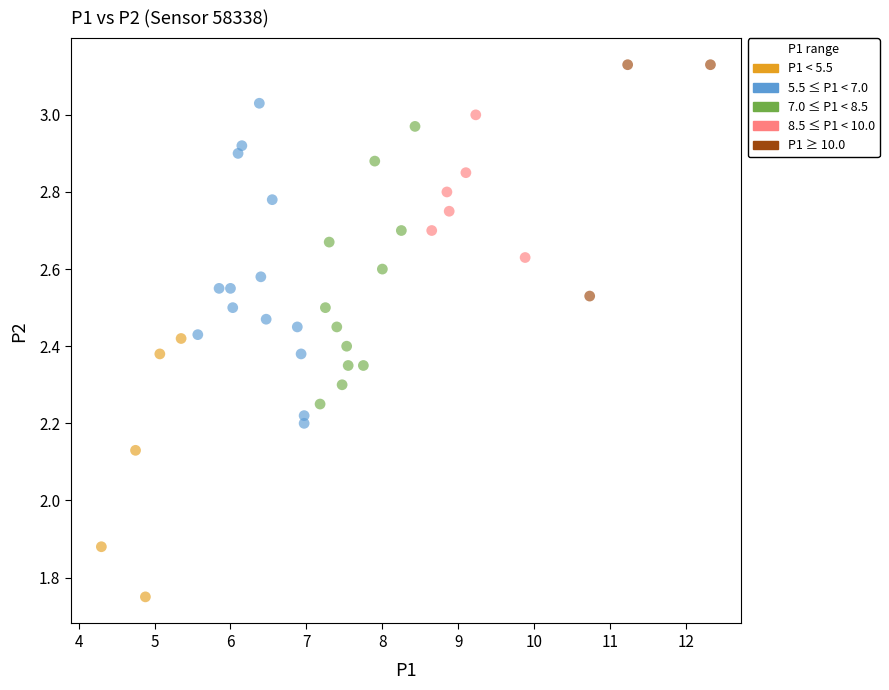

What is the range of Y values (max minus min)?

1.4